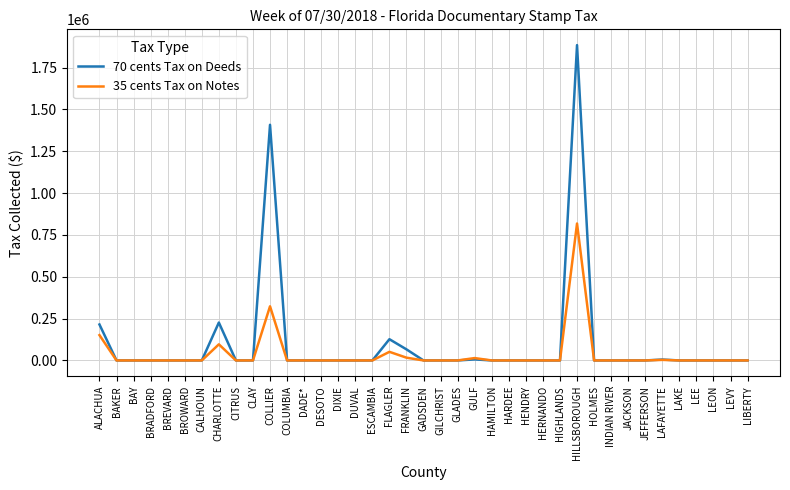

What is the highest value of the 70 cents Tax on Deeds series?

1884812.3